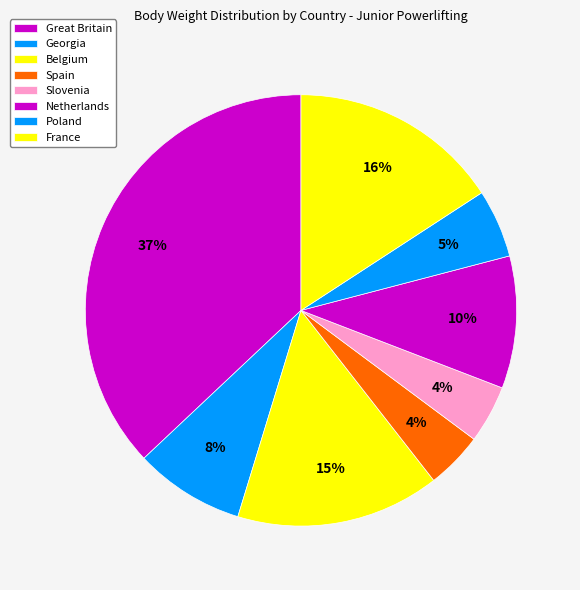

Count the number of slices in the pie.

8